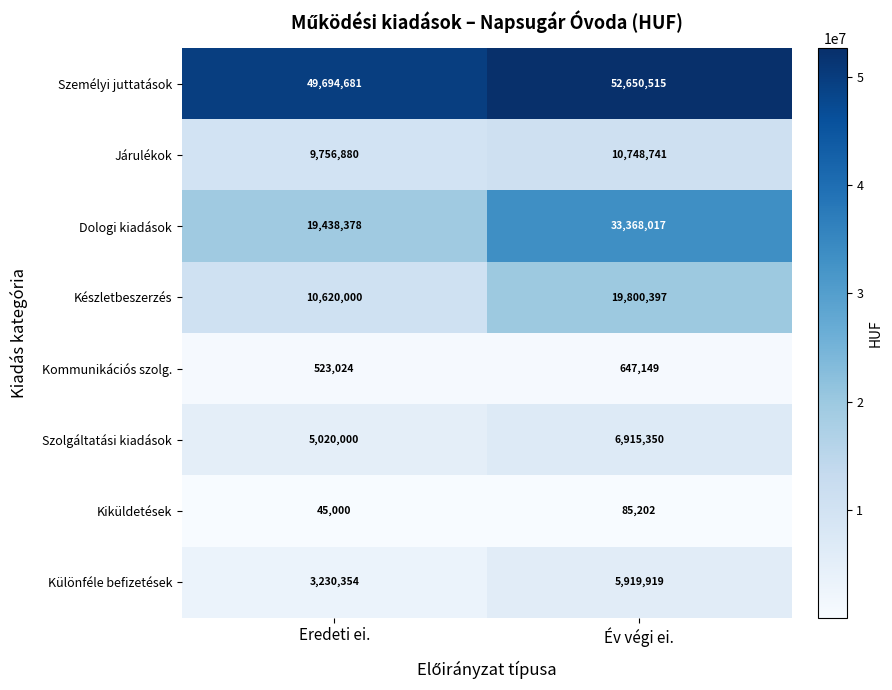

Reading right to left, what are all the values shown in this chart?

Személyi juttatások: 52650515	49694681
Járulékok: 10748741	9756880
Dologi kiadások: 33368017	19438378
Készletbeszerzés: 19800397	10620000
Kommunikációs szolg.: 647149	523024
Szolgáltatási kiadások: 6915350	5020000
Kiküldetések: 85202	45000
Különféle befizetések: 5919919	3230354